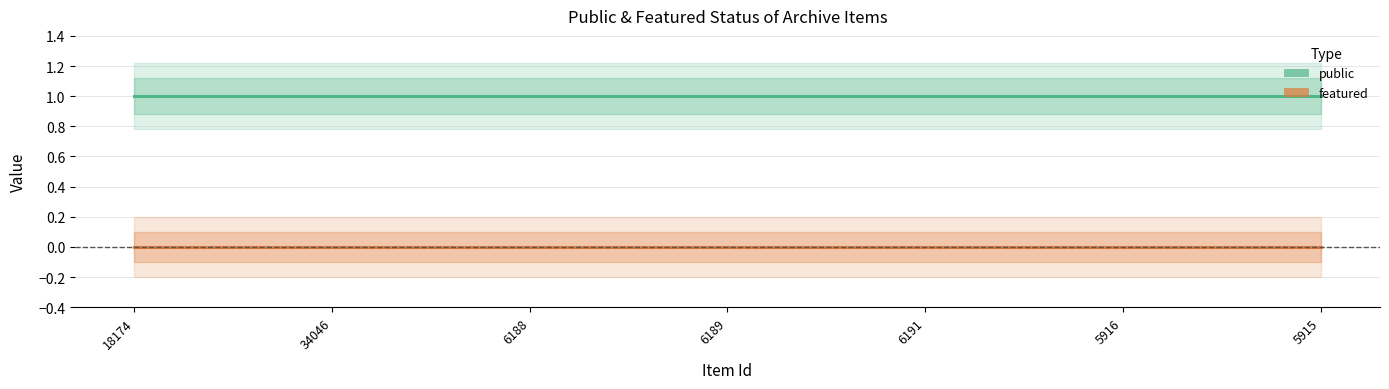

What is the difference between the highest and lowest values at 18174?

1